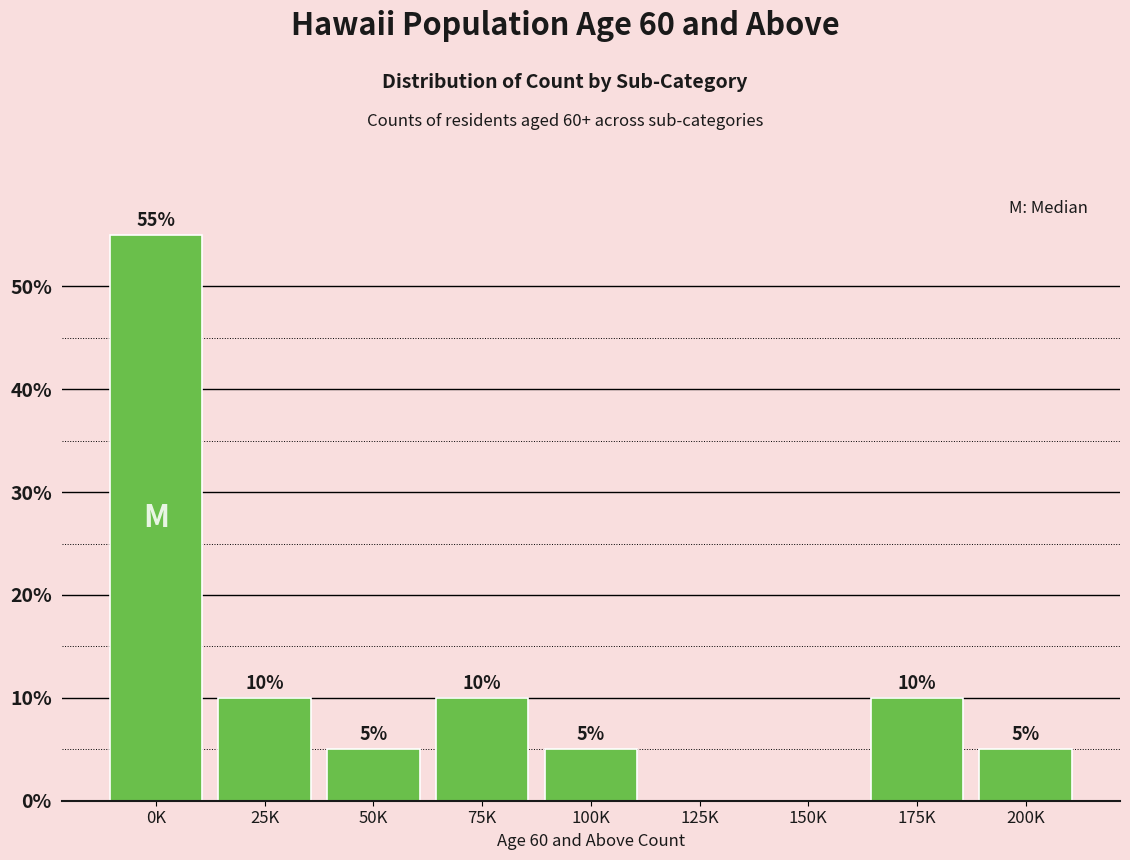

Reading left to right, extract all data points from this chart.

0K=55.0	25K=10.0	50K=5.0	75K=10.0	100K=5.0	125K=0.0	150K=0.0	175K=10.0	200K=5.0